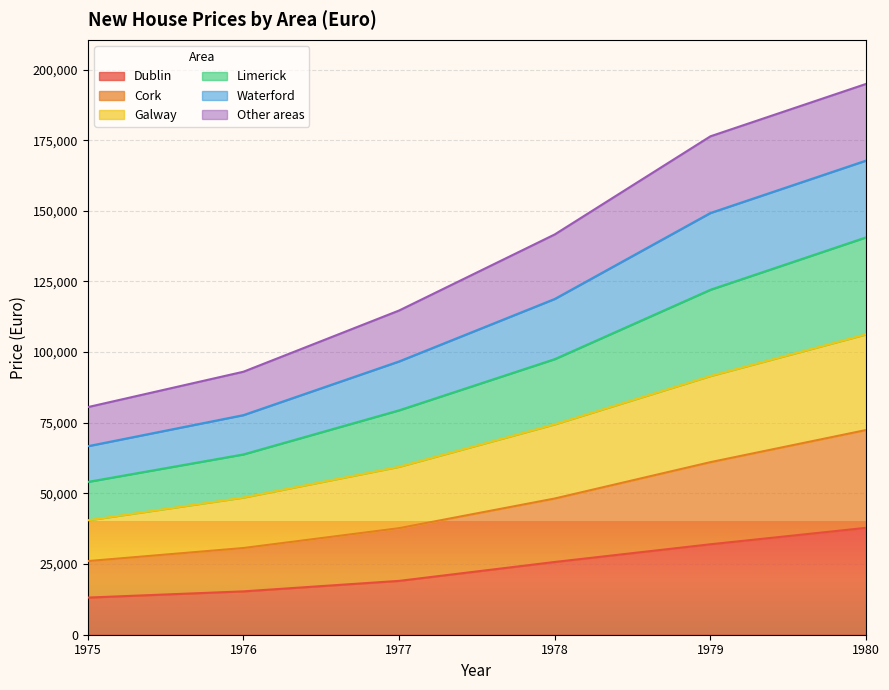

What is the difference between the highest and lowest values at 1976?

77729